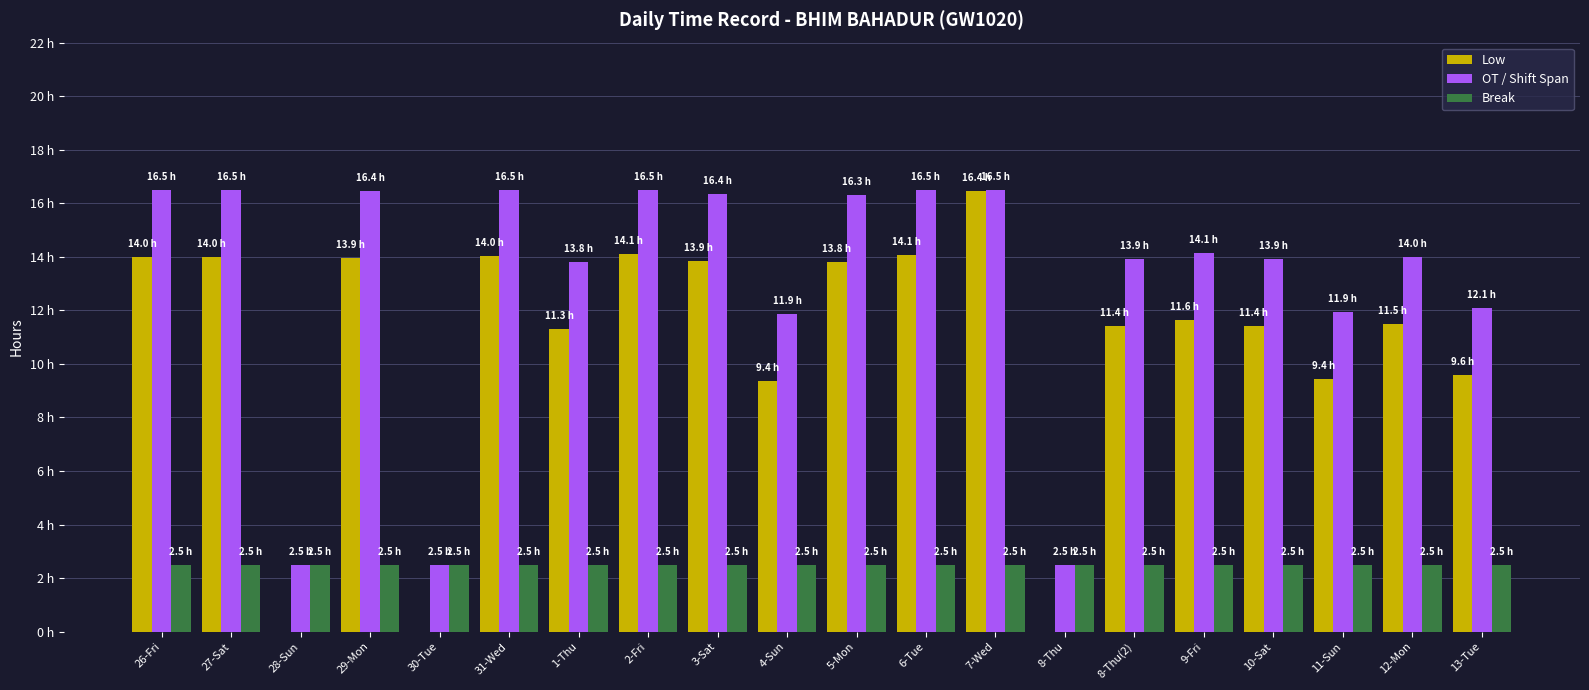

True or false: OT / Shift Span has a value of 24.1 at 6-Tue.

False